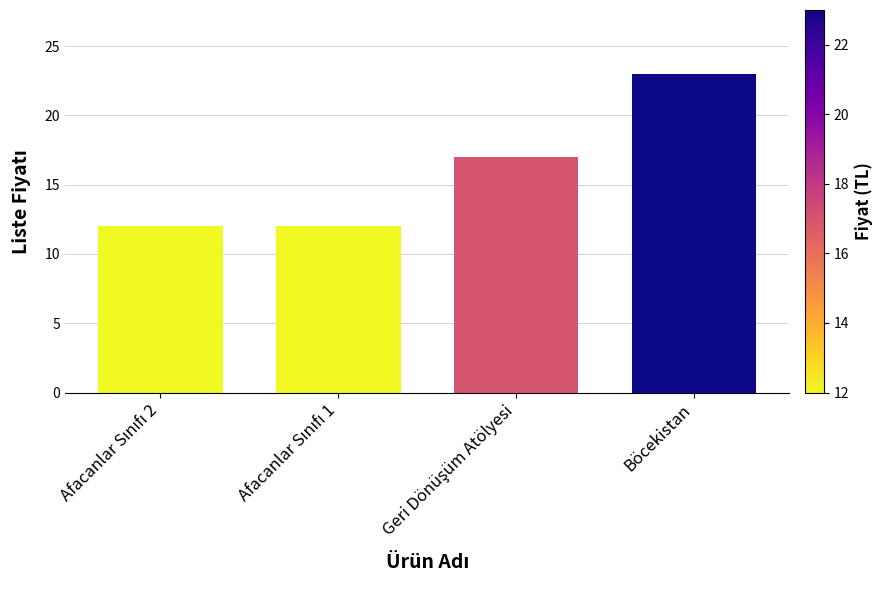

Read the value at Böcekistan.

23